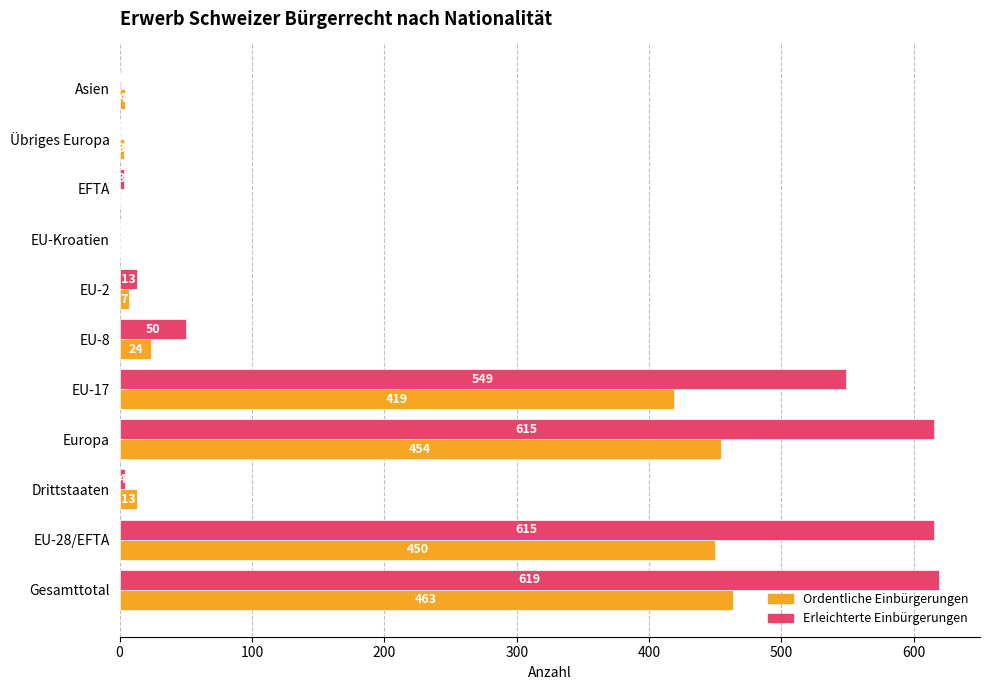

Which category has the highest value across all series?

Gesamttotal